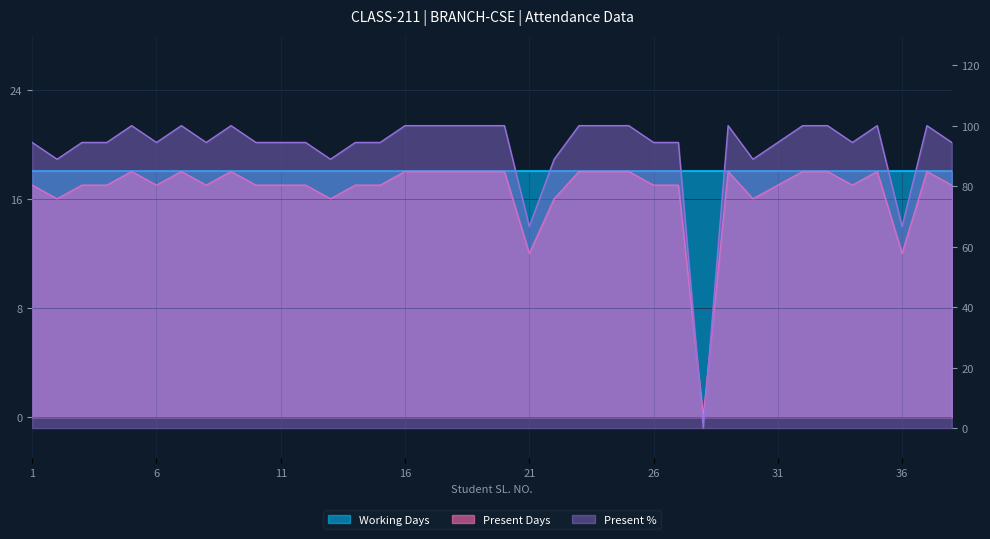

What is the maximum value shown in the chart?

100.0